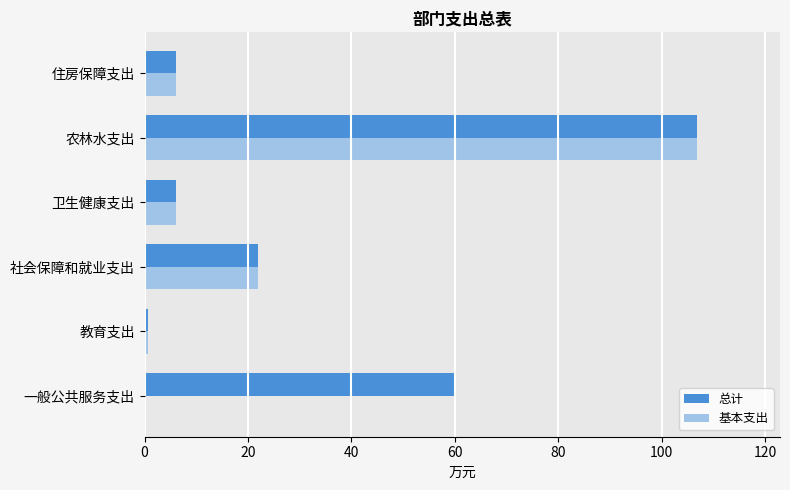

What is the sum of all 基本支出 values?

141.5